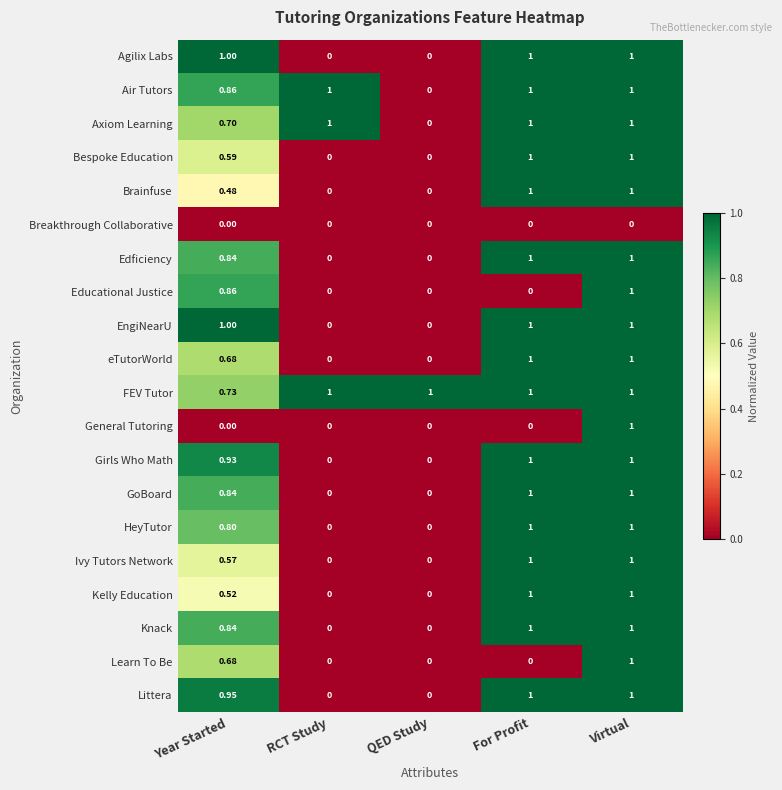

Which series has the largest total across all categories?

FEV Tutor